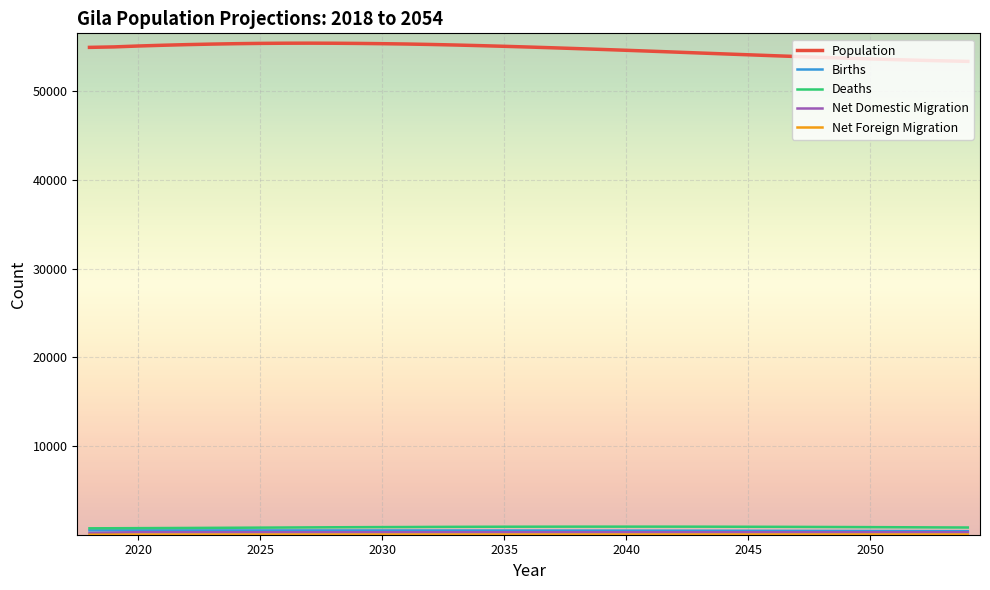

What is the greatest value displayed?

55419.7